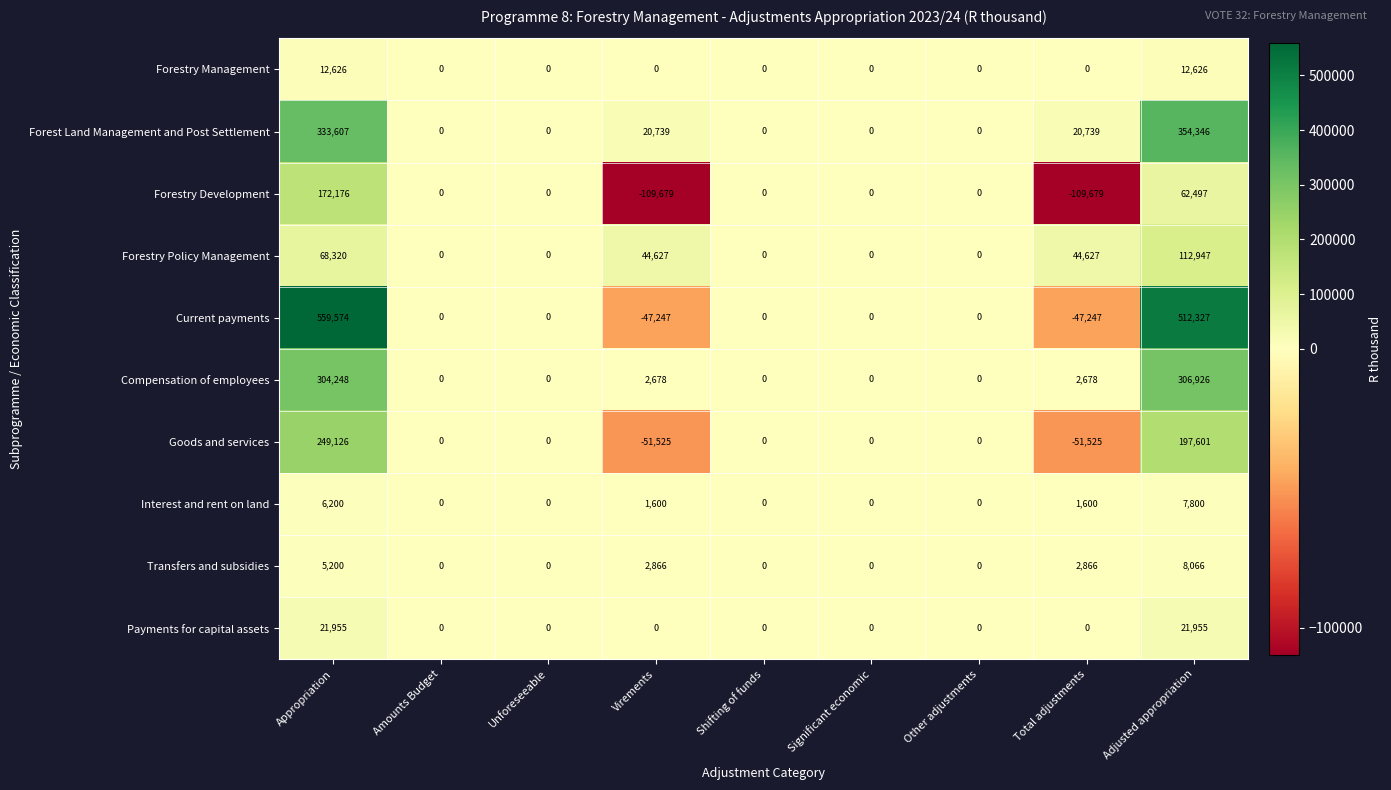

How many positive values does the Payments for capital assets series have?

2